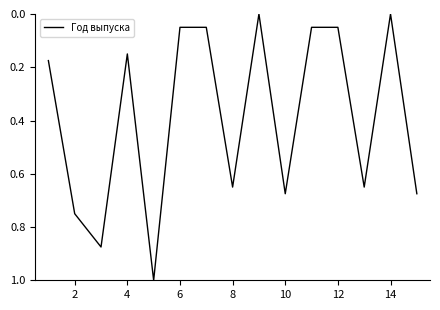

What is the difference between the maximum and minimum values?

1.0